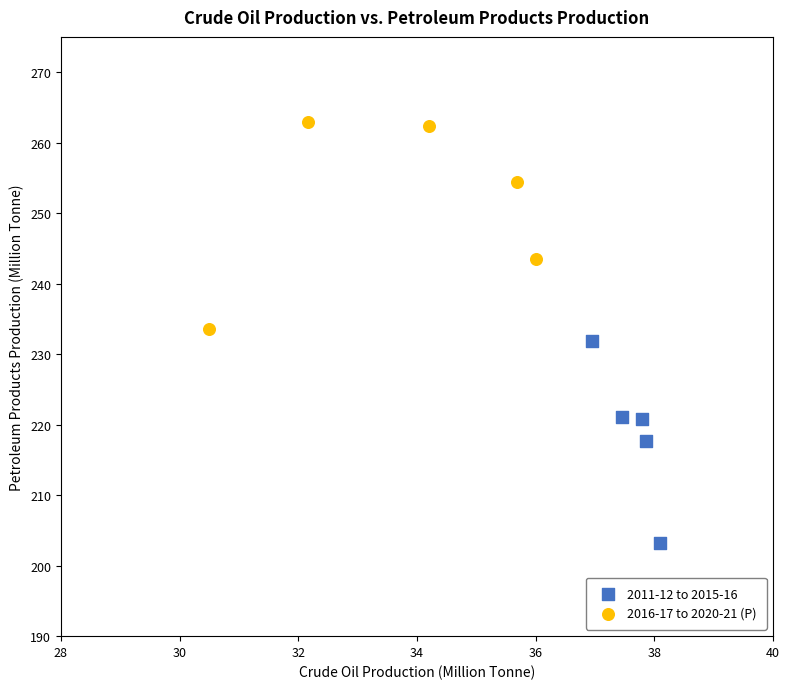

What are all the series names shown in the legend?

2011-12 to 2015-16, 2016-17 to 2020-21 (P)